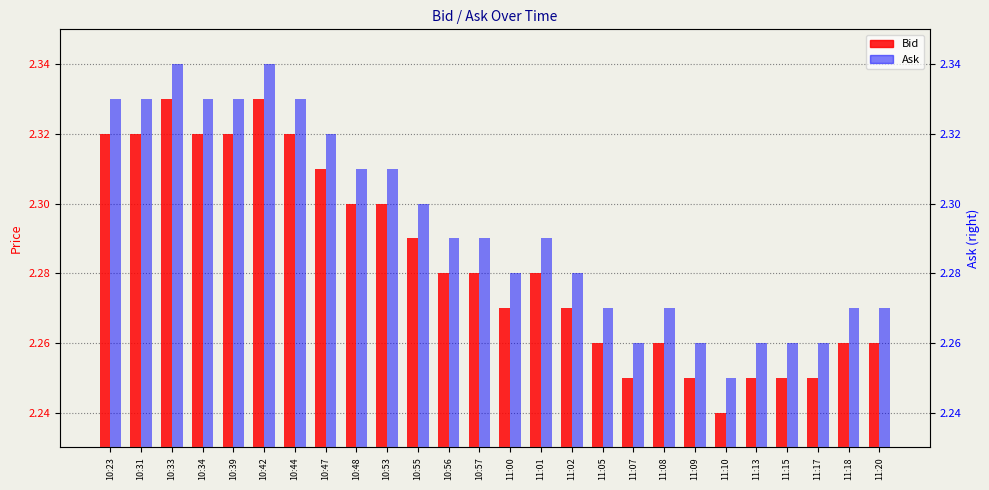

Is the value of Bid at 10:48 greater than the value of Ask at 11:02?

Yes